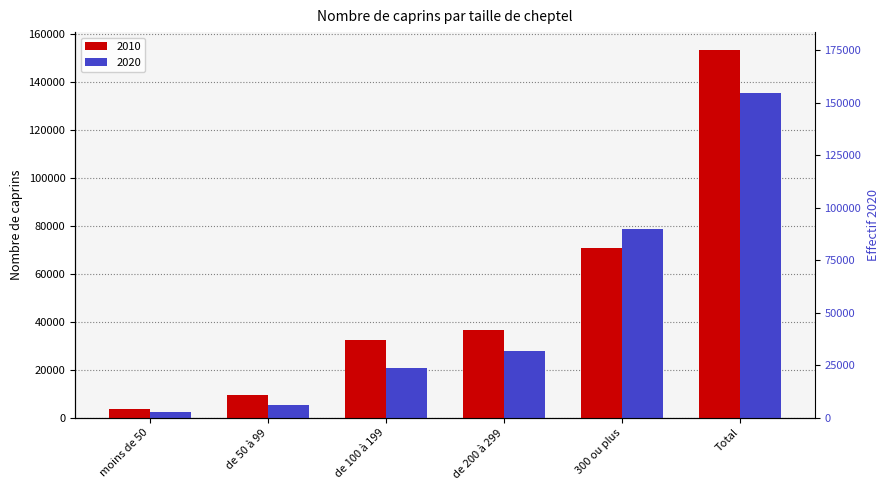

What is the average value of the 2020 series?

45135